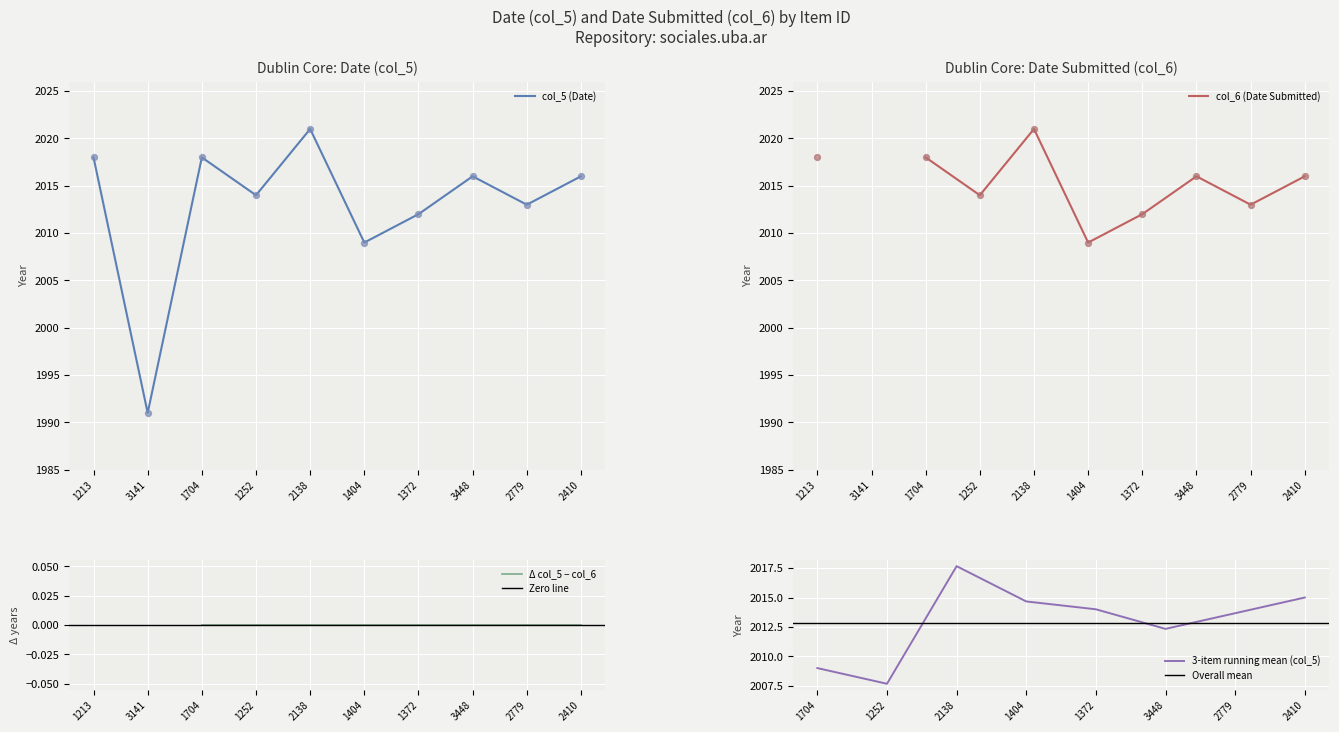

Which category has the lowest value in the col_5 (Date) series?

3141